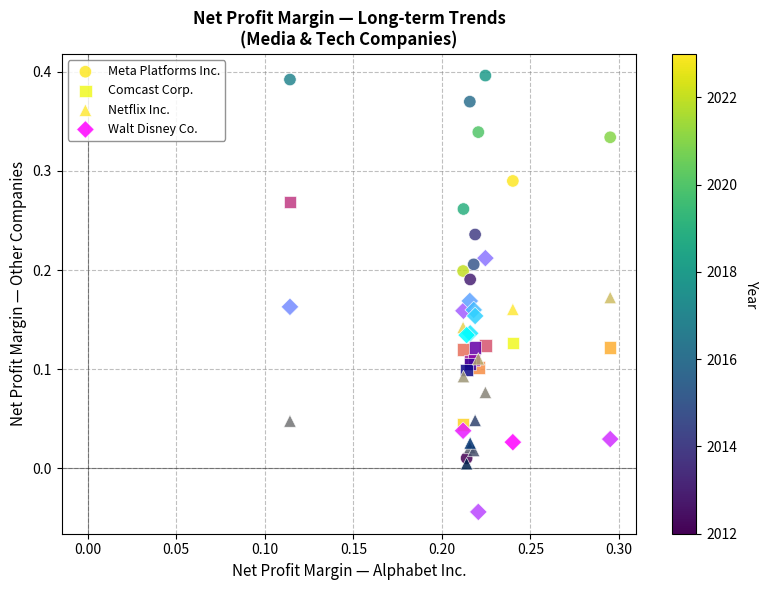

Which series contains the lowest Y value?

Walt Disney Co.